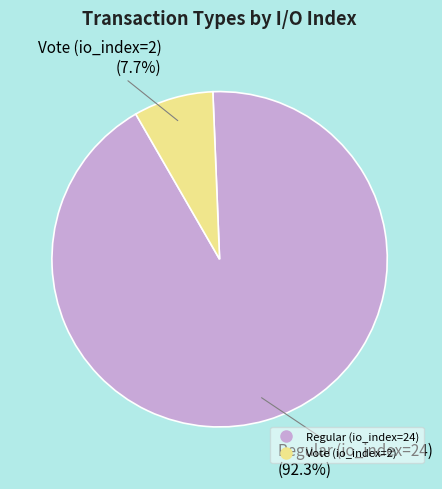

What is the total percentage of Vote (io_index=2) and Regular (io_index=24)?

100.0%